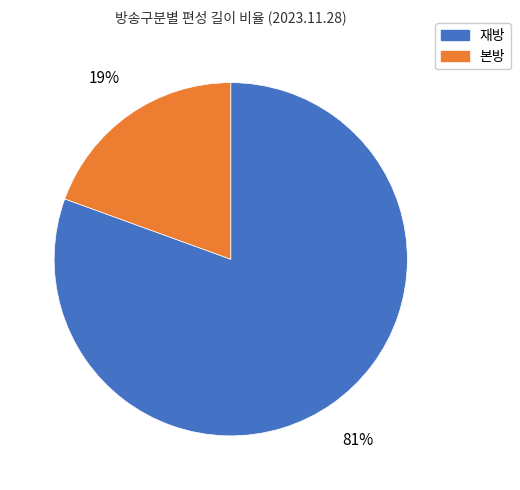

To the nearest percent, what is the combined percentage of 본방 and 재방?

100%